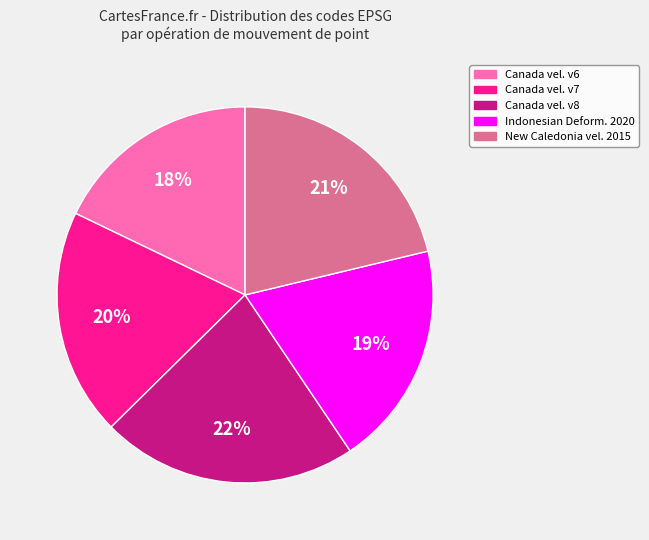

What percentage is the Indonesian Deform. 2020 slice, to the nearest percent?

19%